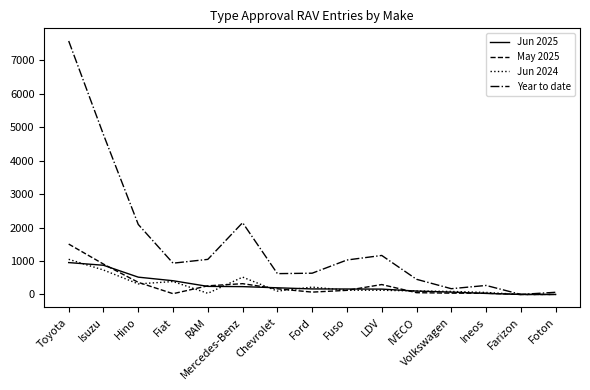

What is the maximum value for Year to date?

7570